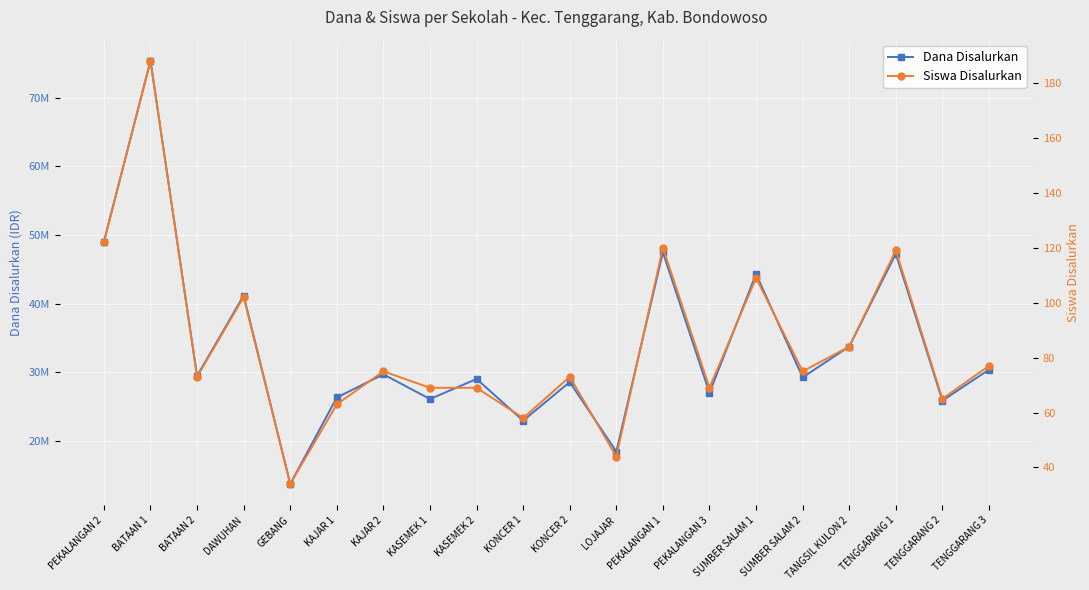

What is the sum of all Siswa Disalurkan values?

1688